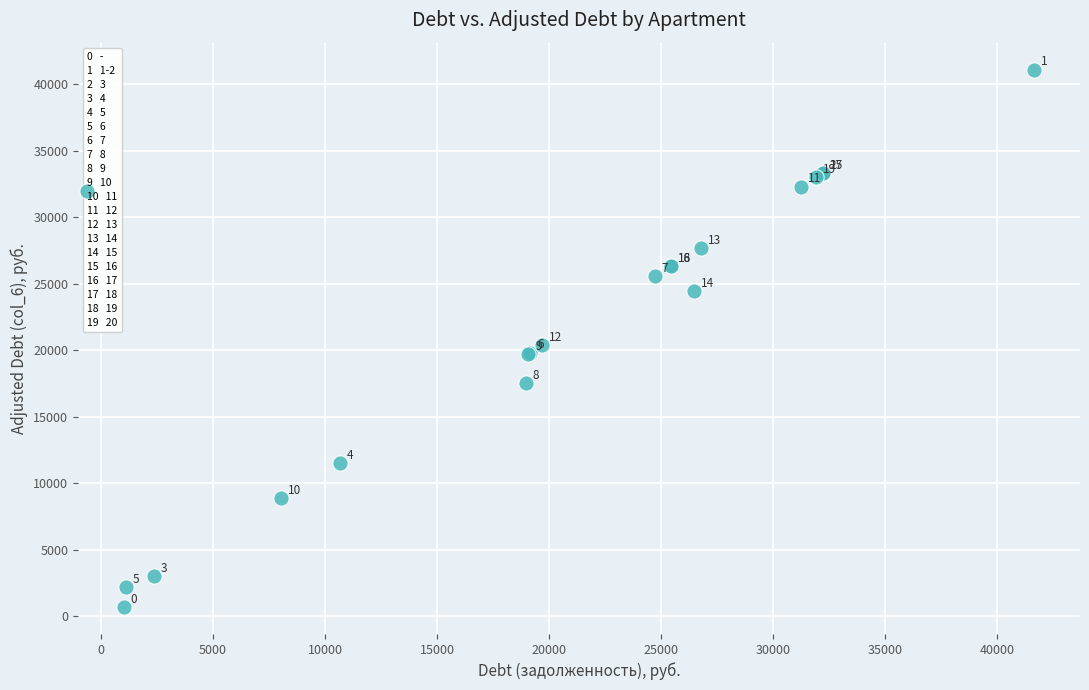

What Y value in the scatter plot is closest to 20895?

20377.4